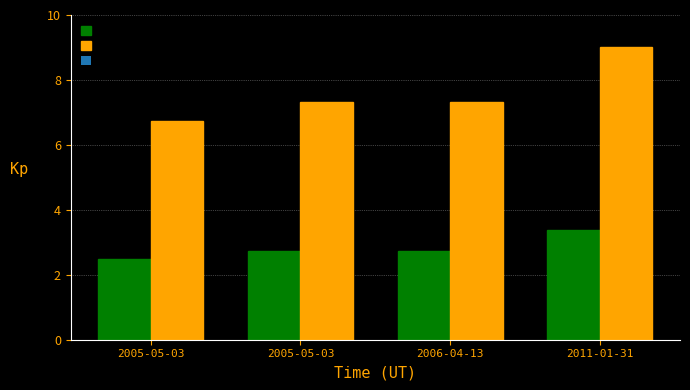

How many distinct data groups are displayed?

2